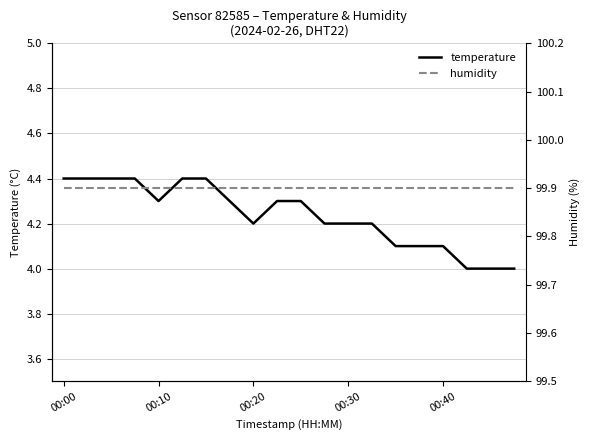

What is the difference between the highest and lowest values at 9?

95.6